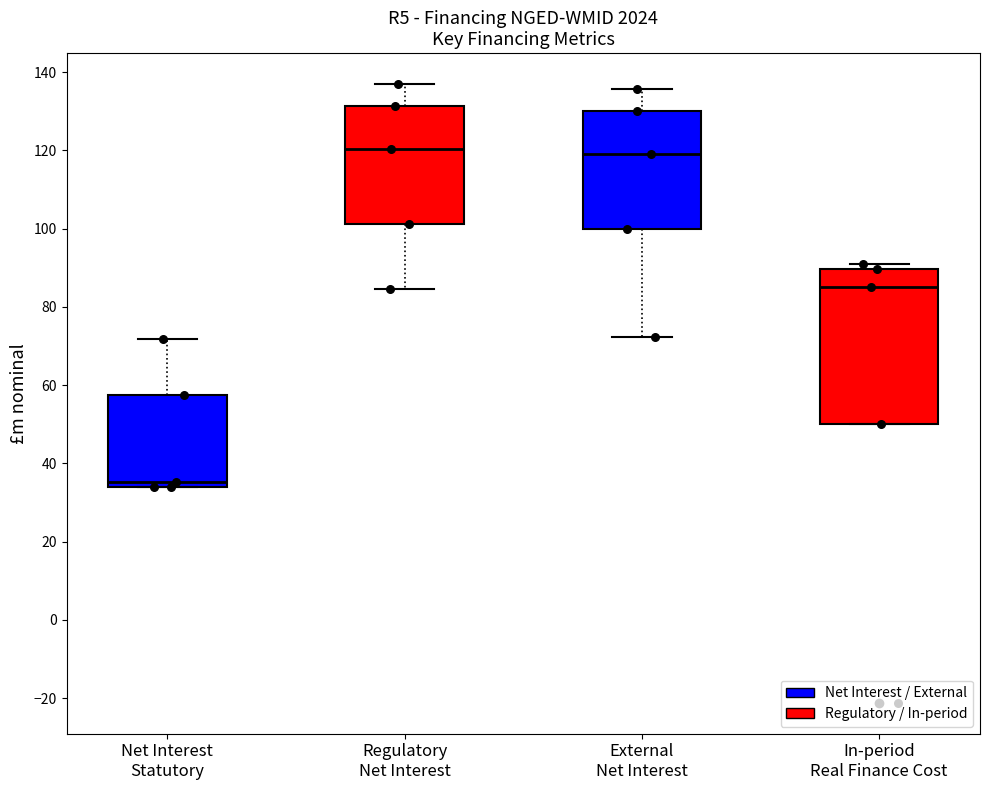

Reading left to right, transcribe this box plot: for each box, give where its median line is, the range the box spans, and where its two whiskers end, as read against the y-axis. The values are not printed on the chart, so give them approximately, as read against the axis.

Net Interest Statutory: median 36, box 34 to 58, whiskers 34 to 72
Regulatory Net Interest: median 120, box 102 to 132, whiskers 84 to 136
External Net Interest: median 120, box 100 to 130, whiskers 72 to 136
In-period Real Finance Cost: median 86, box 50 to 90, whiskers 50 to 92